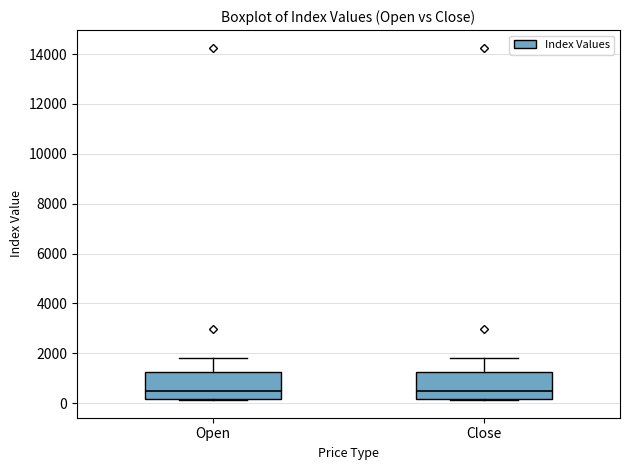

Reading left to right, transcribe this box plot: for each box, give where its median line is, the range the box spans, and where its two whiskers end, as read against the y-axis. The values are not printed on the chart, so give them approximately, as read against the axis.

Open: median 400, box 200 to 1200, whiskers 200 to 1800
Close: median 400, box 200 to 1200, whiskers 200 to 1800